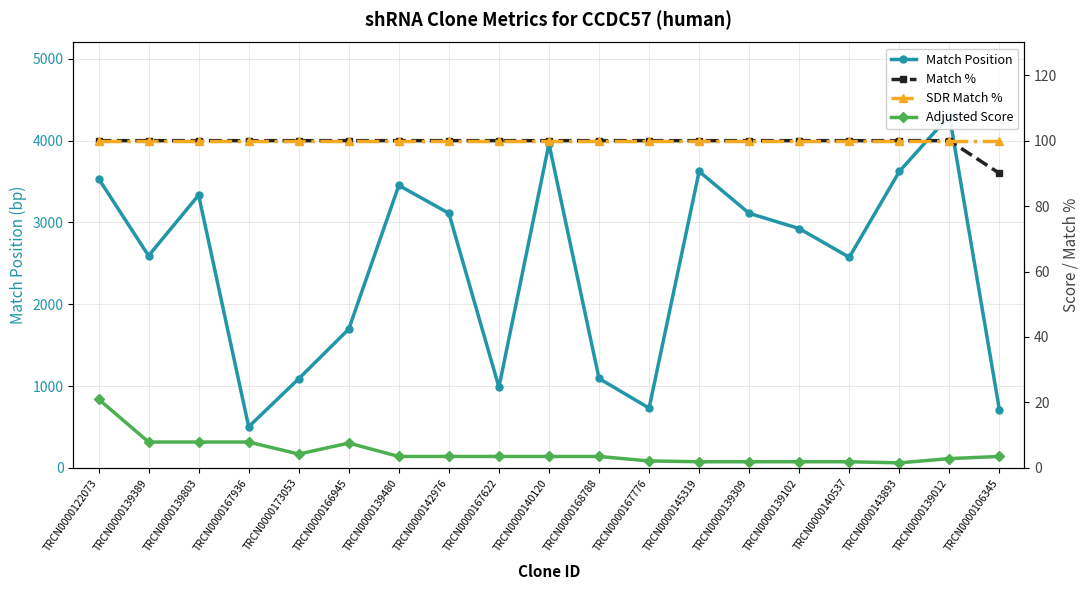

True or false: Match Position has a value of 705.0 at TRCN0000106345.

True